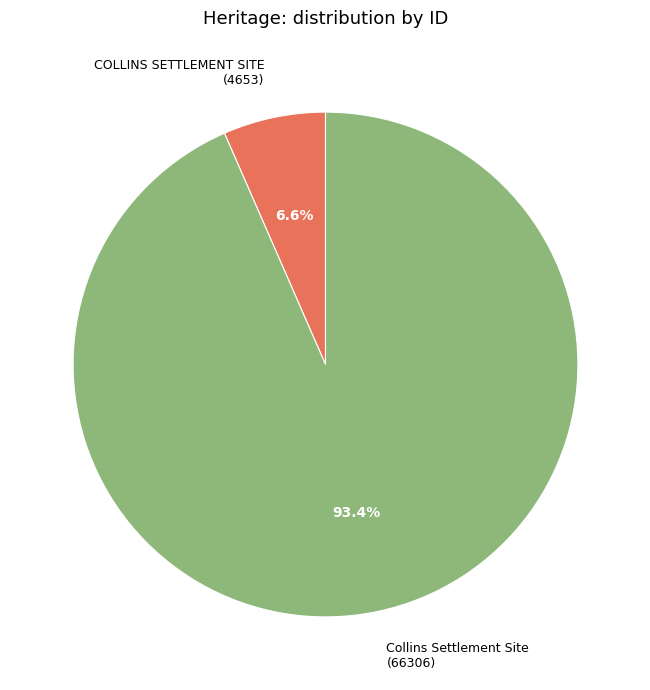

Which category has the smallest portion of the pie?

COLLINS SETTLEMENT SITE